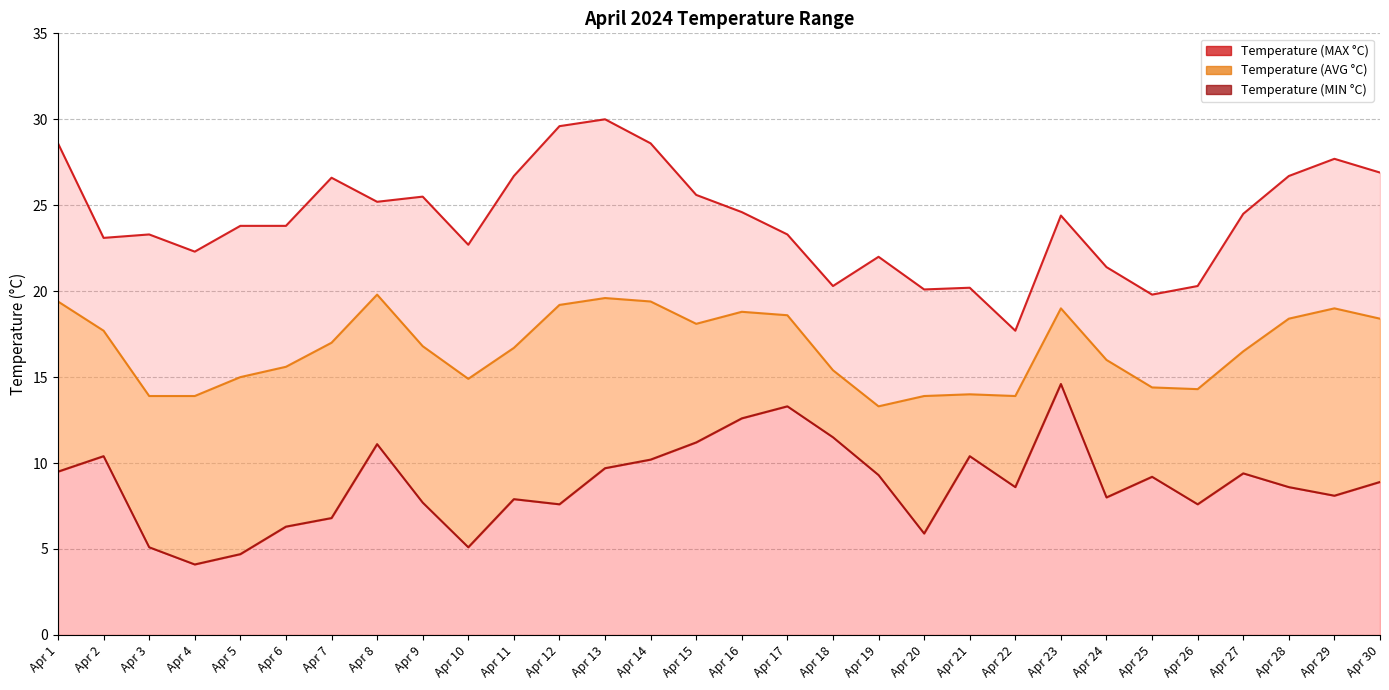

Where is Temperature (AVG °C) nearest to the value 16?

Apr 24